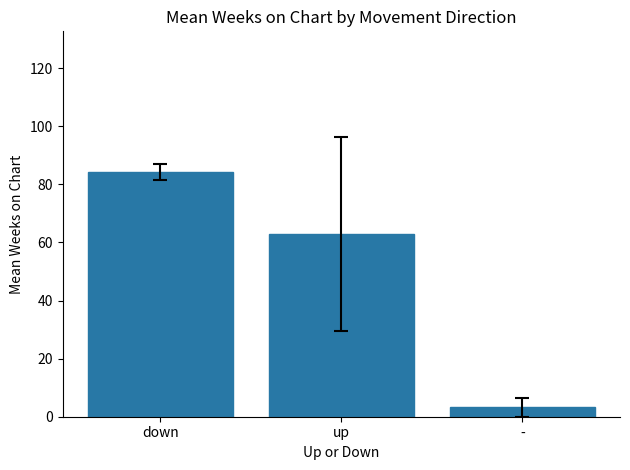

Which category has the highest value across all series?

down